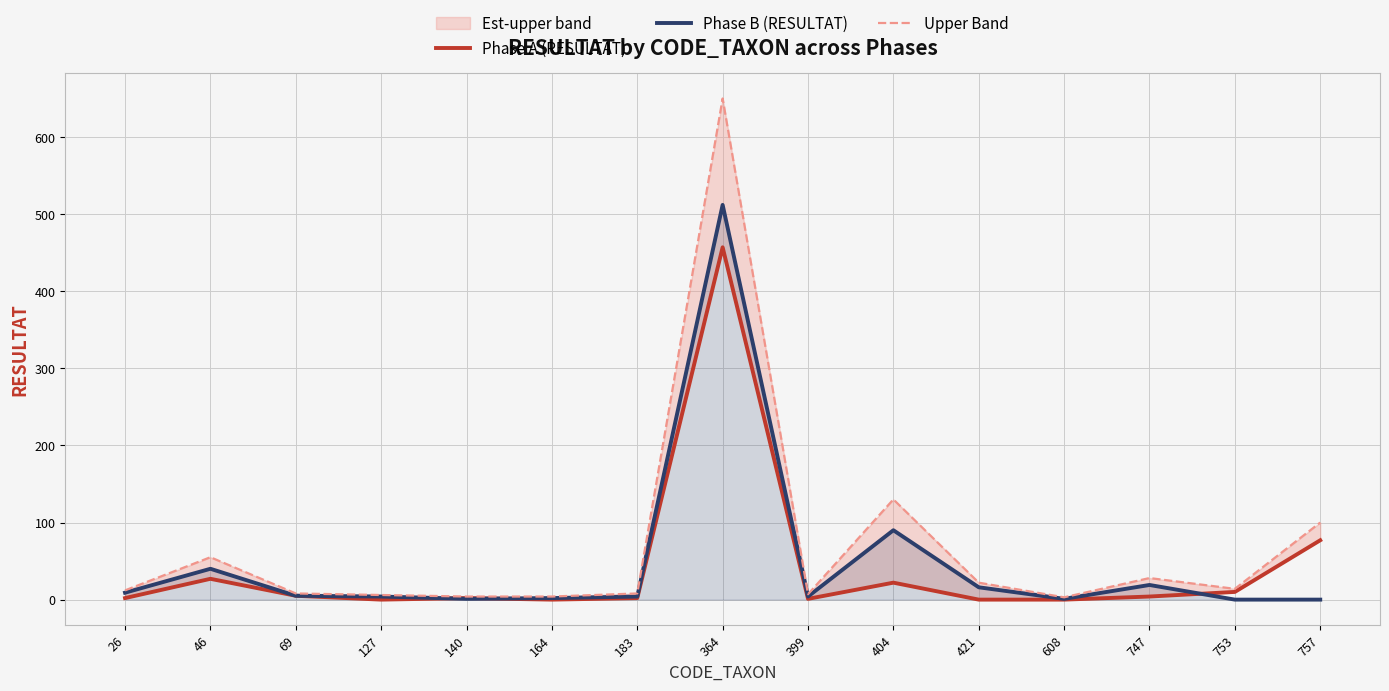

At which label is Phase B (RESULTAT) closest to 256?

404